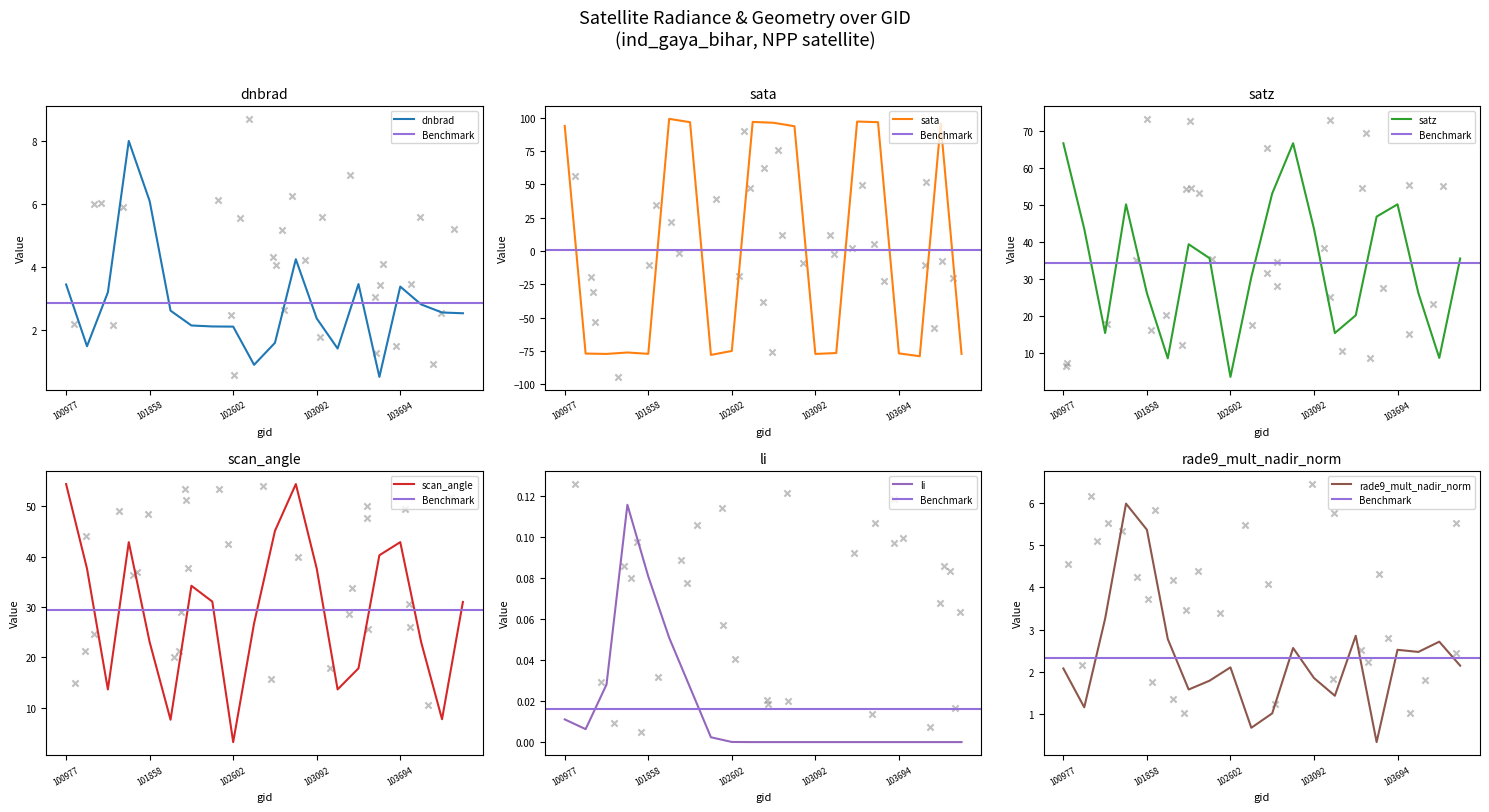

Which series reaches the minimum Y coordinate?

sata